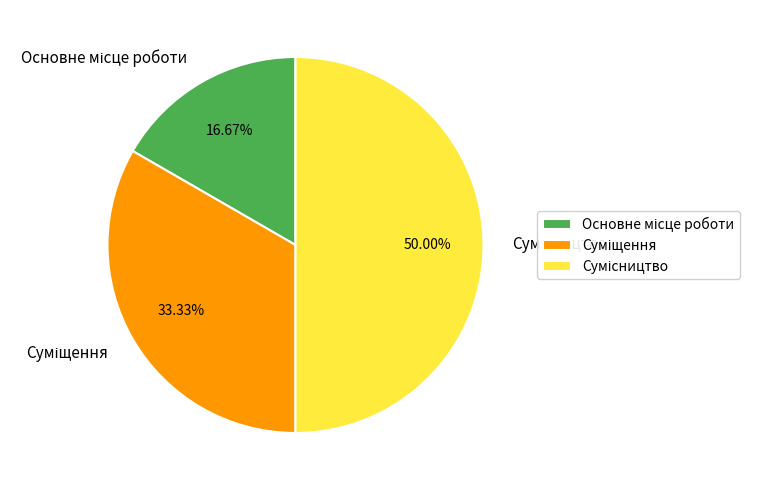

Which has a higher value, Сумісництво or Суміщення?

Сумісництво